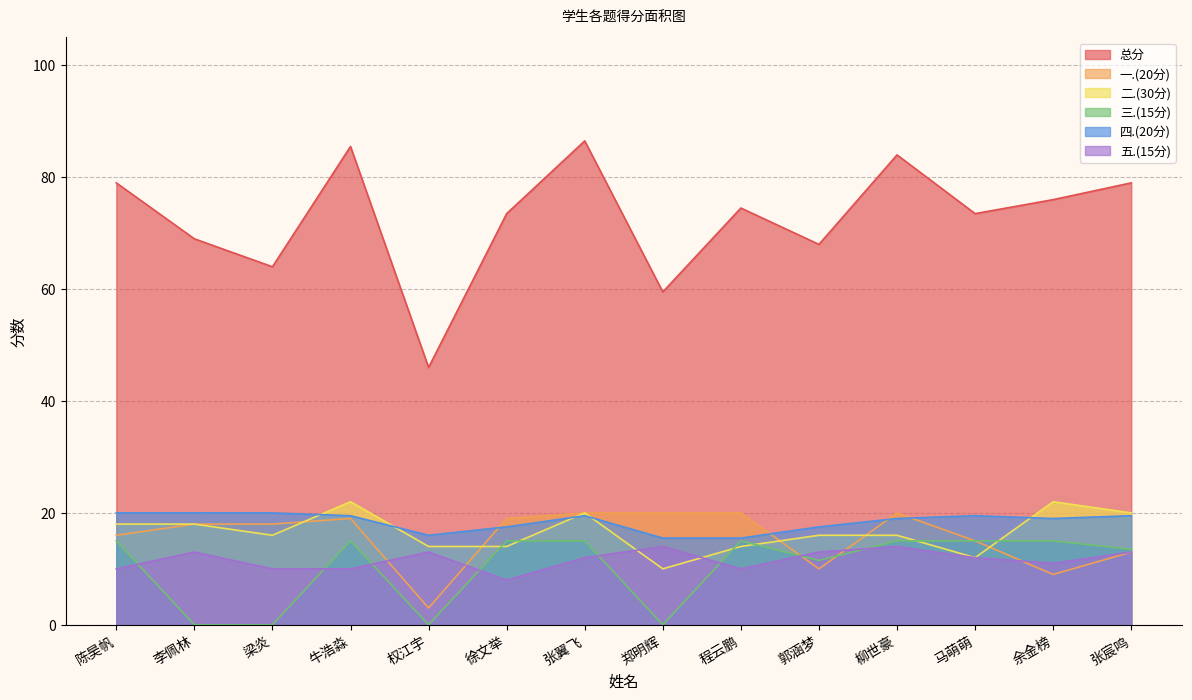

At which category does 二.(30分) reach its first local peak?

牛浩淼